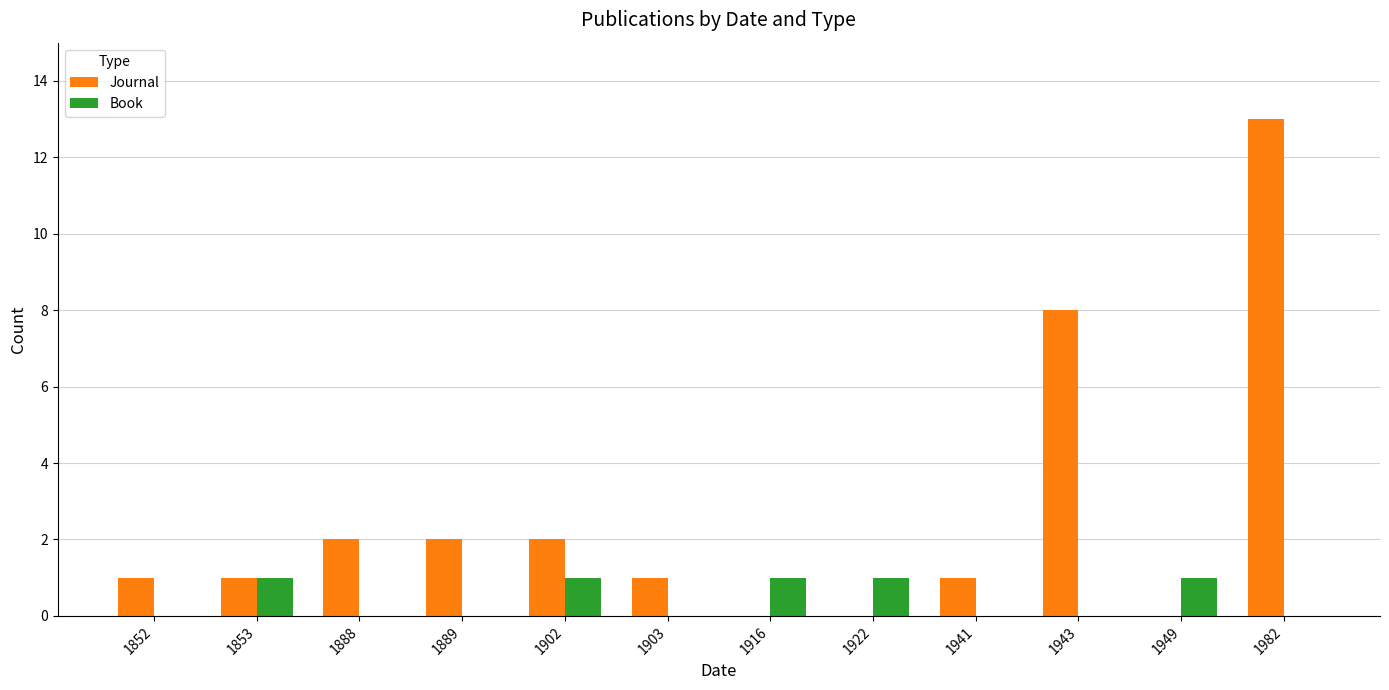

How many groups of bars are there?

12